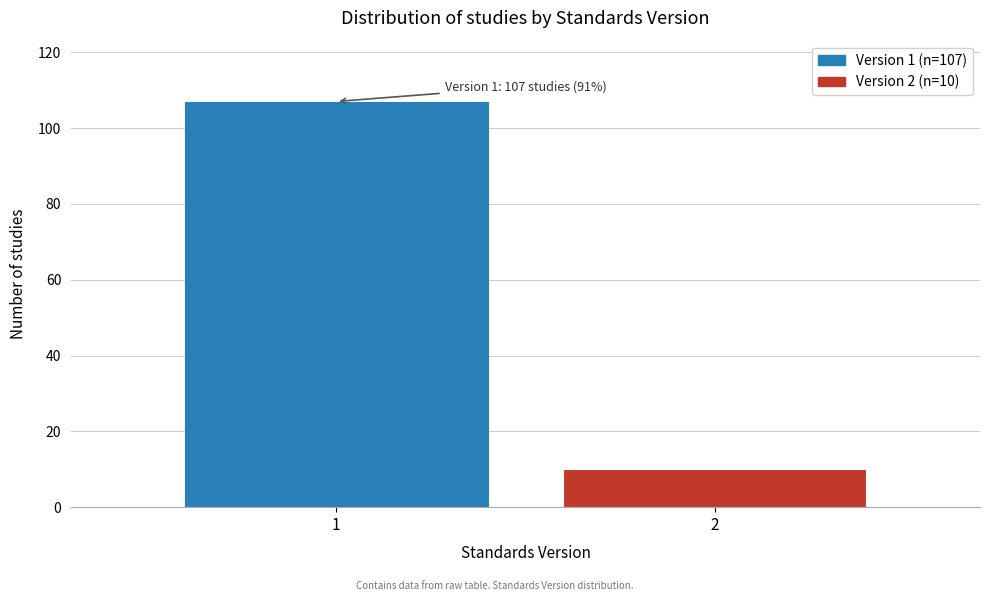

Reading left to right, extract all data points from this chart.

107	10